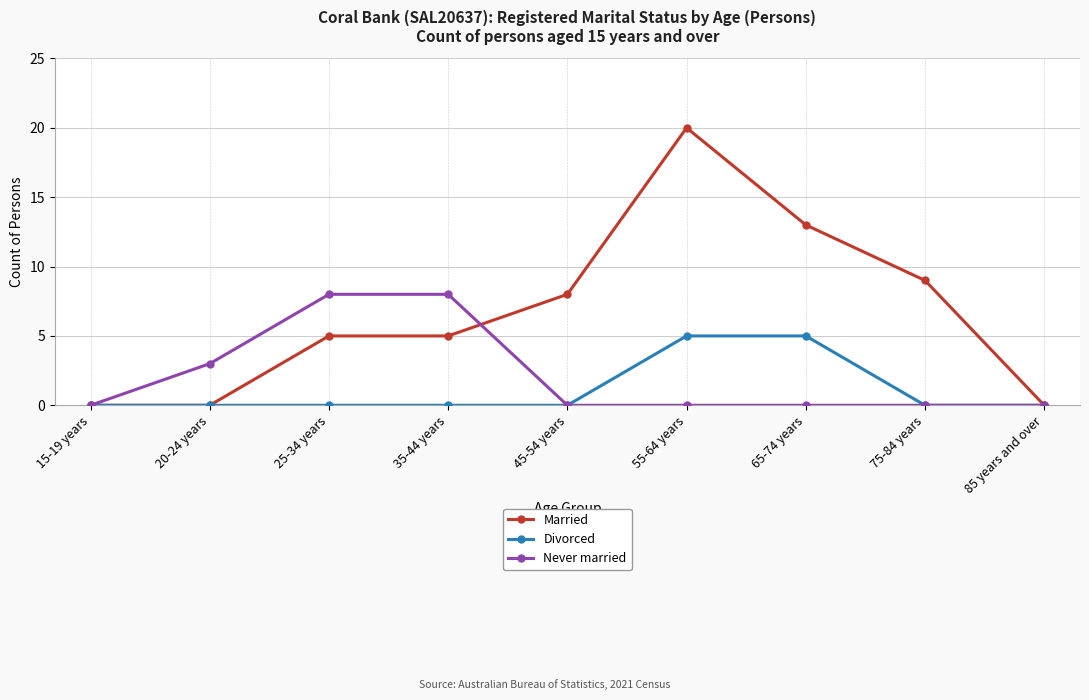

Which series has the widest spread of values?

Married